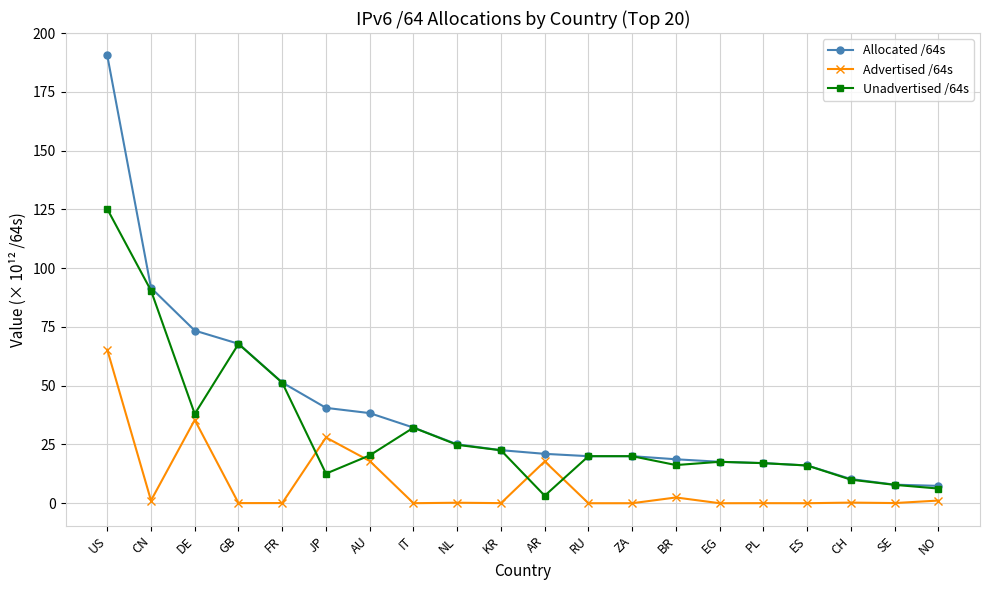

How many lines are shown in the chart?

3